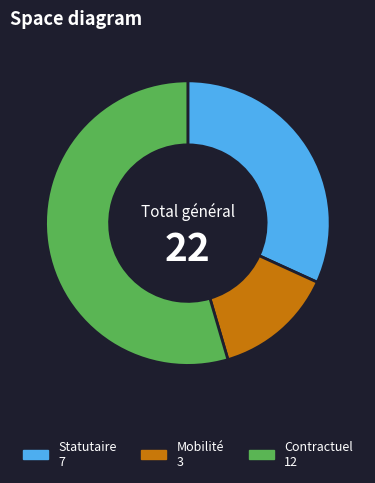

Is there any slice that represents more than half of the pie?

Yes